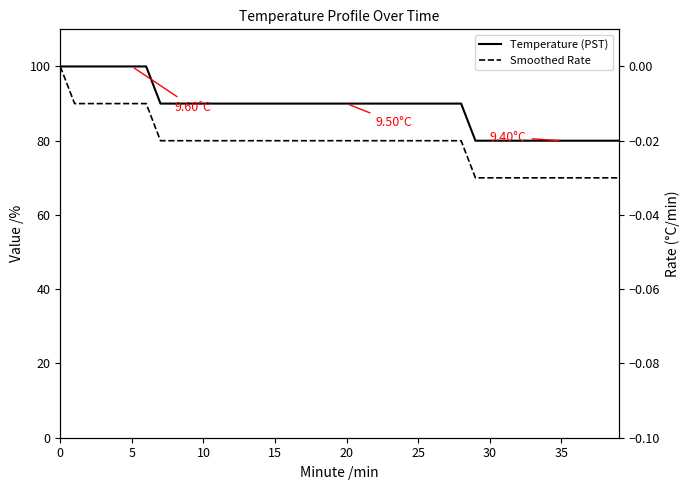

True or false: Smoothed Rate and Temperature (PST) intersect in this chart.

False